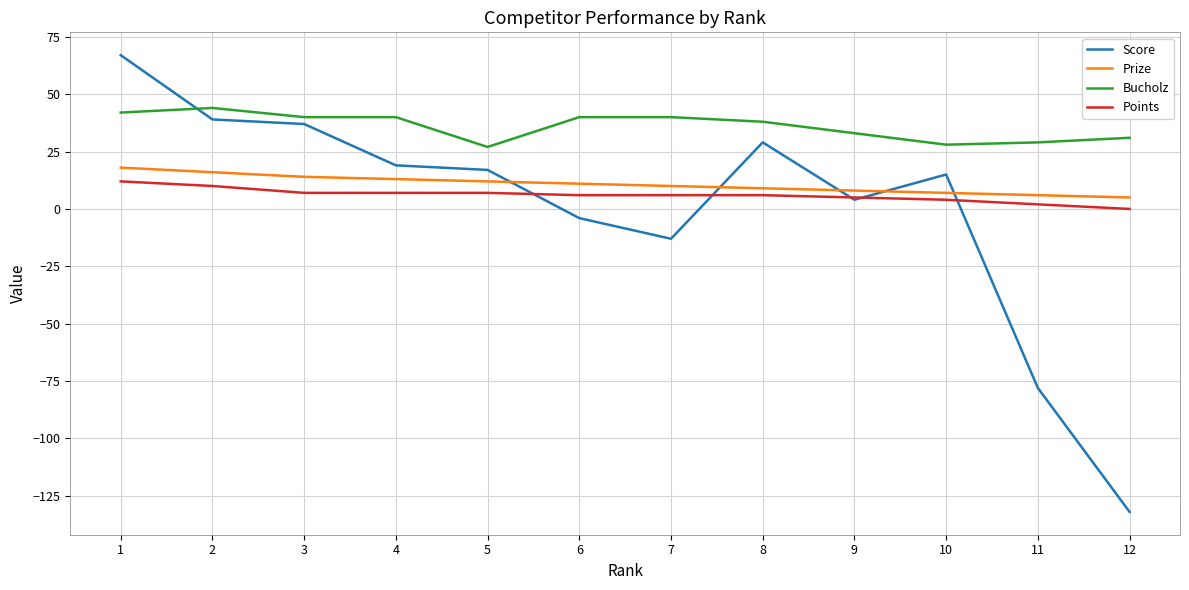

True or false: Bucholz and Points intersect in this chart.

False